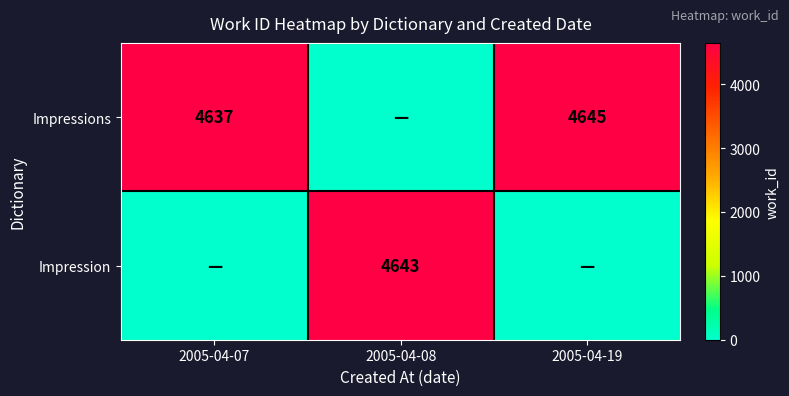

Is it true that Impressions equals 4645 at 2005-04-19?

True